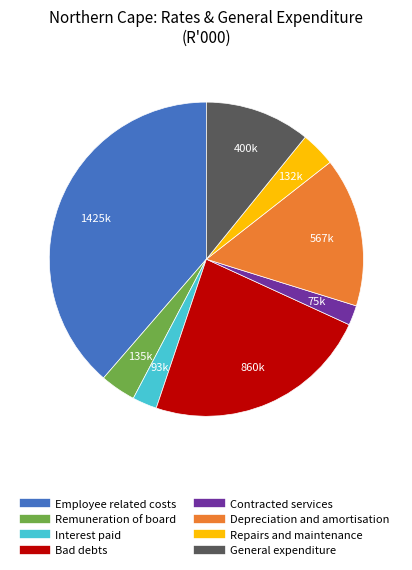

Between Bad debts and Contracted services, which is larger?

Bad debts